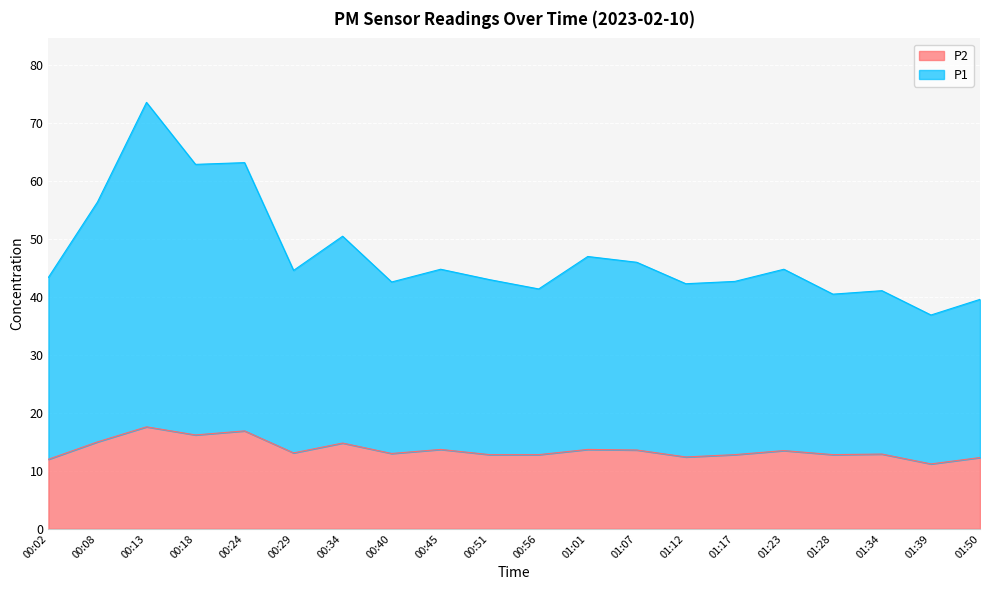

What is the spread (max minus min) of values at 00:45?

31.1